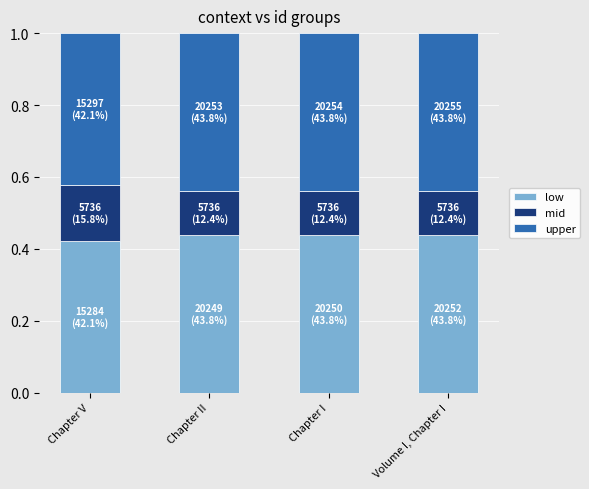

What is the sum of all low values?

1.7